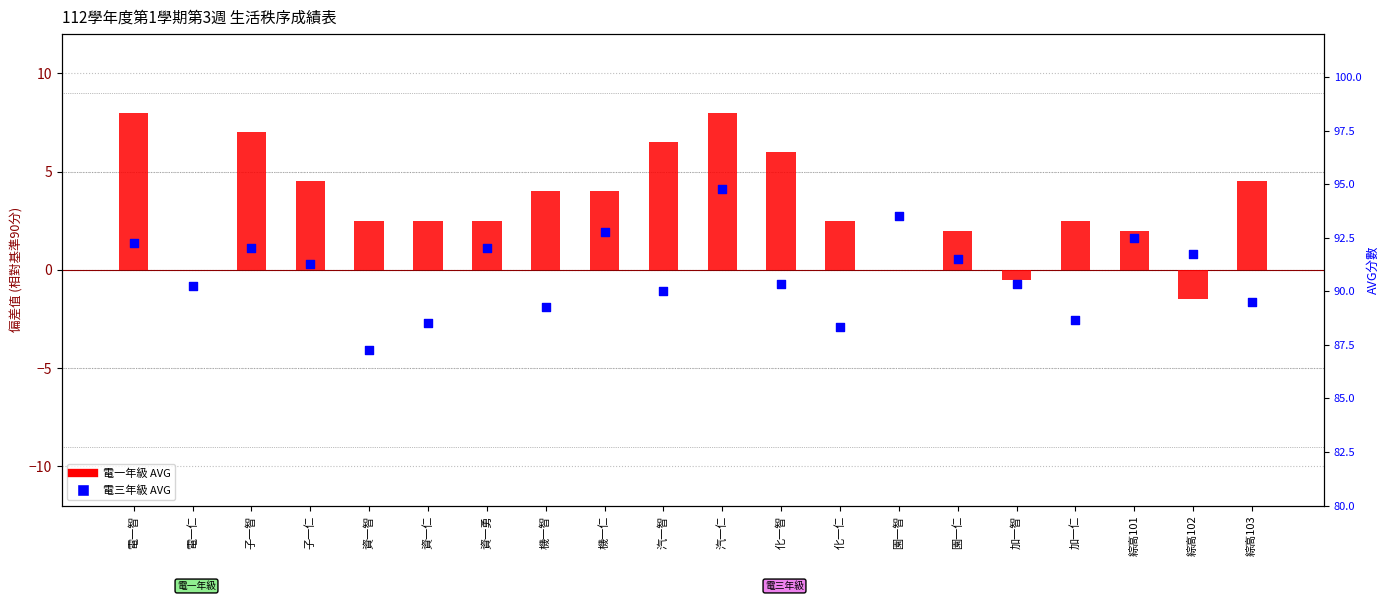

What is the total value across all series at 綜高103?

94.0